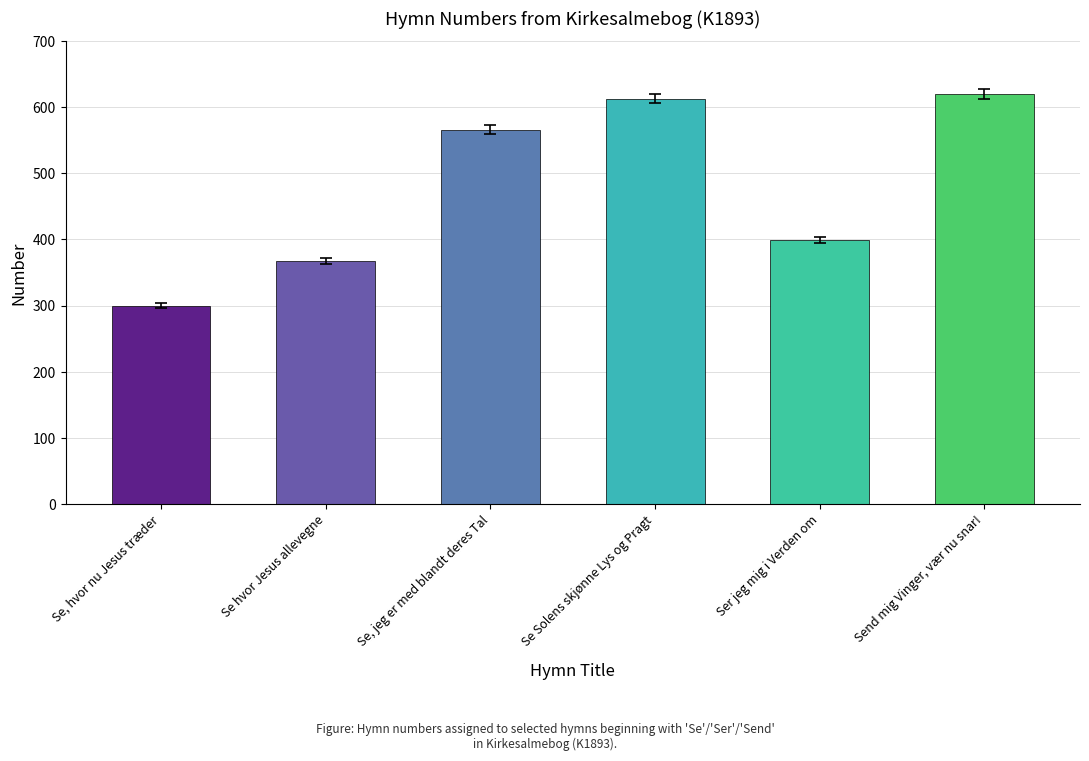

What is the value of the 5th bar from the left?

399